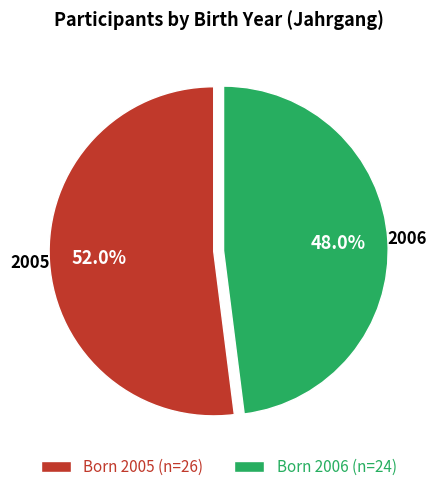

What percentage is NOT represented by Born 2005 (n=26)?

48.0%